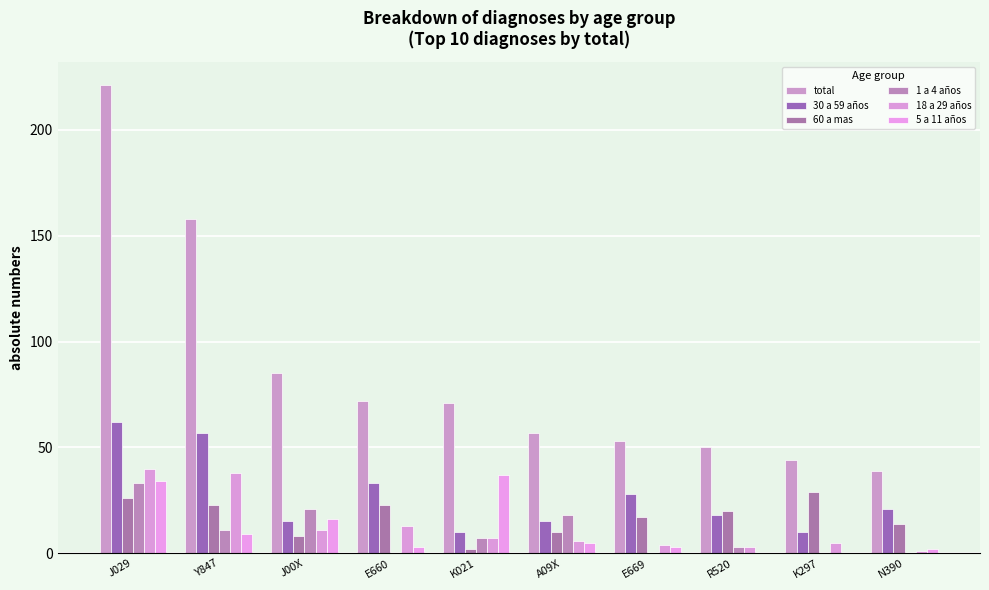

What is the maximum value for 5 a 11 años?

37